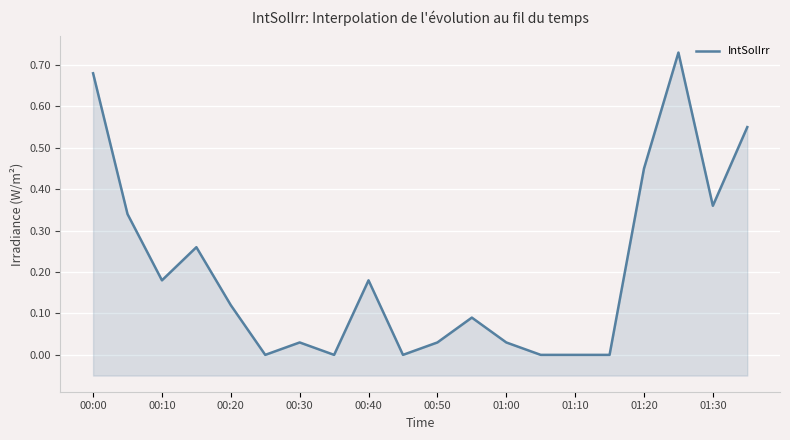

What is the change in value from 00:00 to 19?

-0.1